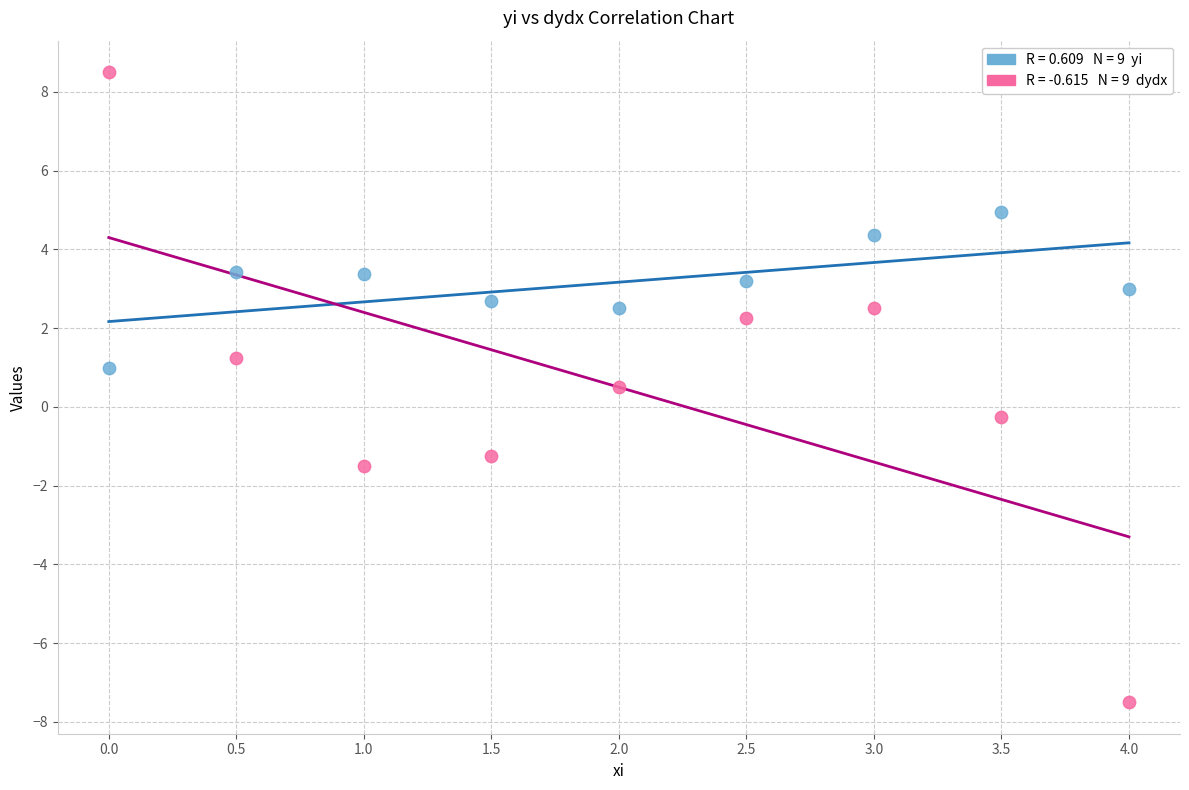

Across all data points, what is the range of X values (max minus min)?

4.0